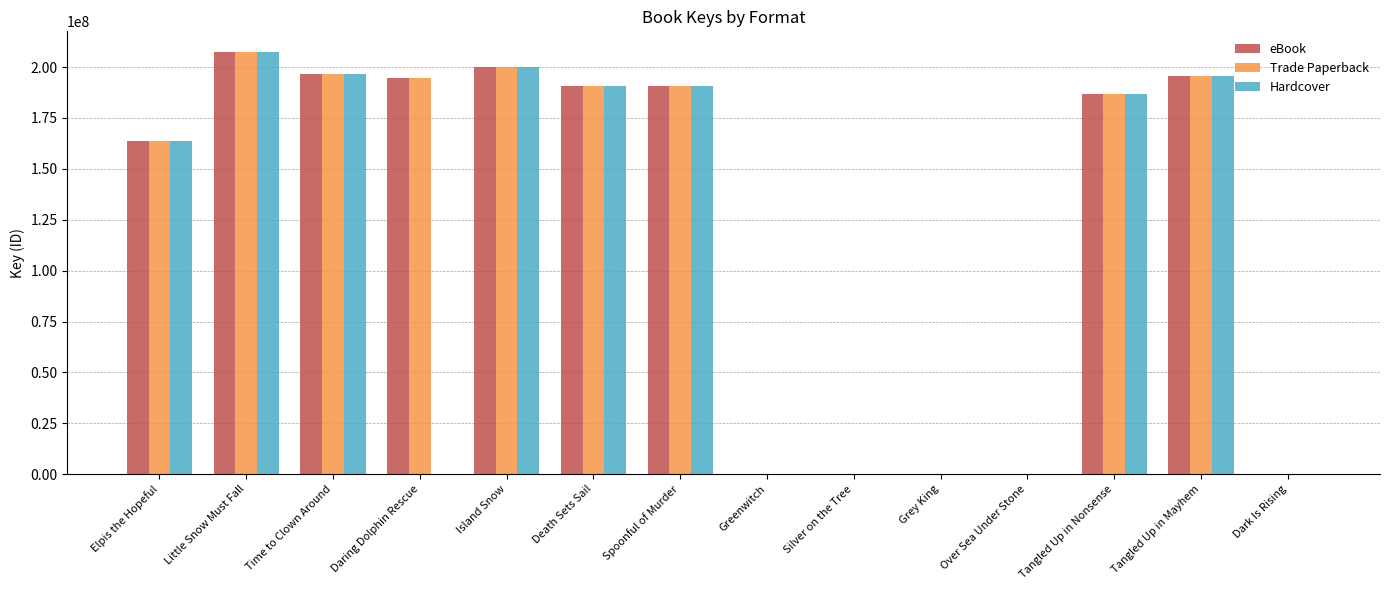

Are the bars grouped side by side (vs. stacked)?

Yes